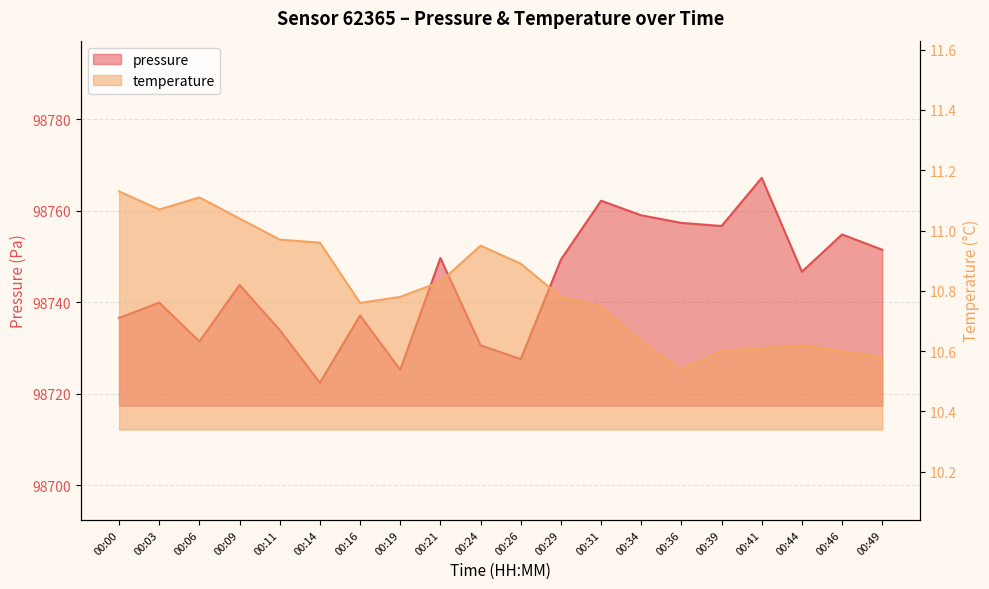

Does the chart display data point markers on the line(s)?

No